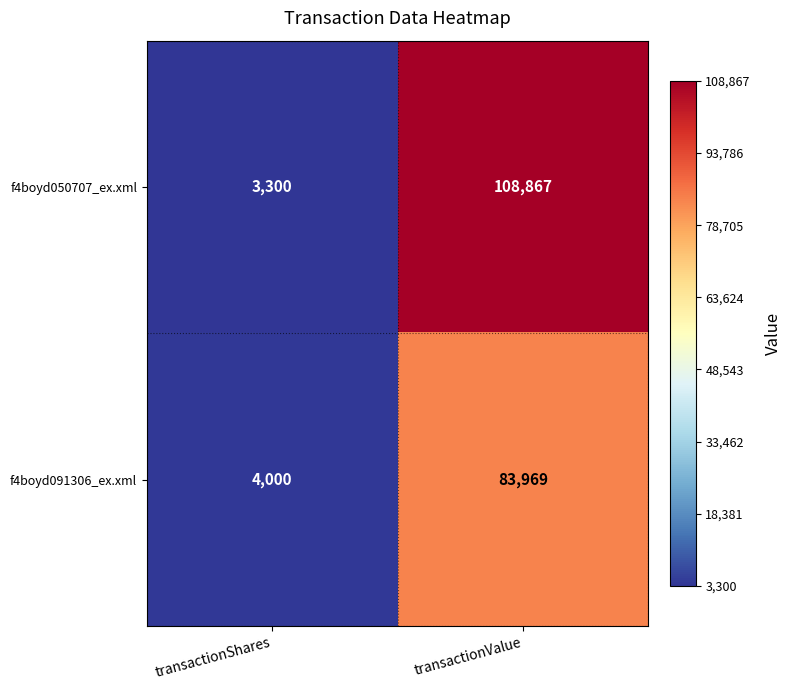

Reading left to right, what are all the values shown in this chart?

f4boyd050707_ex.xml: 3300	108867
f4boyd091306_ex.xml: 4000	83969